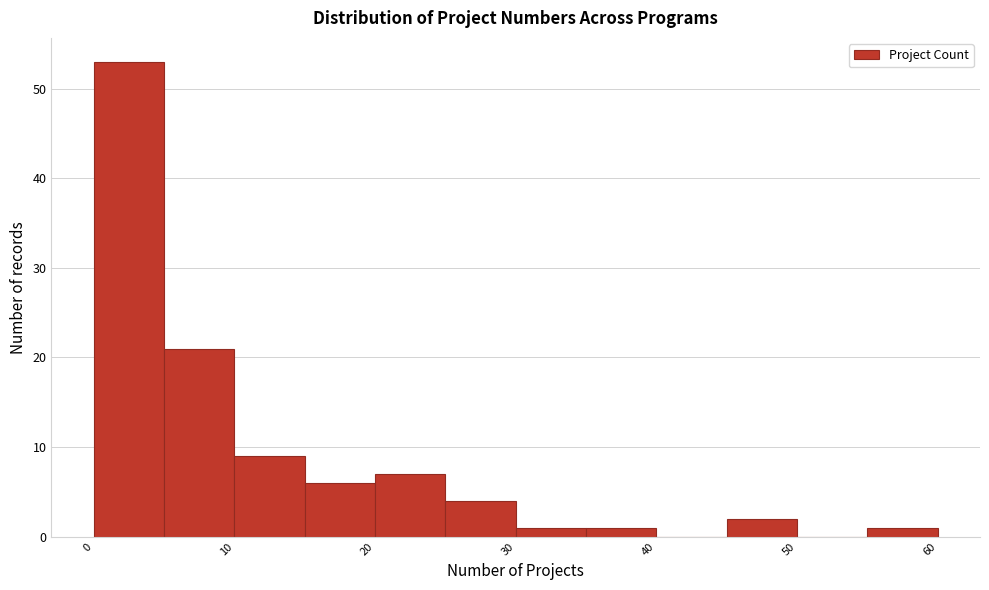

How tall is the bar that spans 35 to 40 on the x-axis? The values are not printed on the chart, so give them approximately, as read against the axis.

1